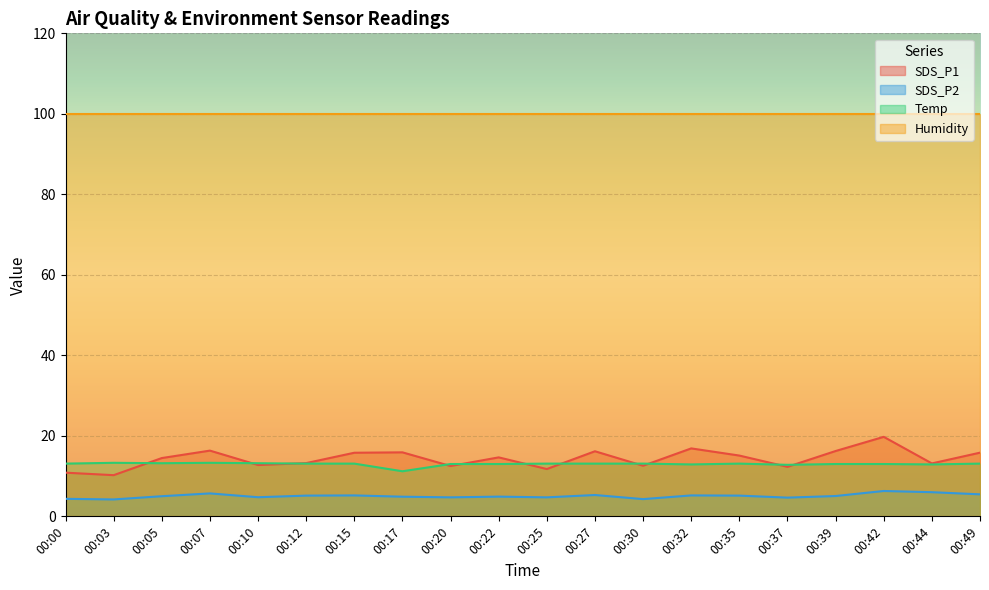

The SDS_P1 series shows 11.8 at 00:25. True or false?

True